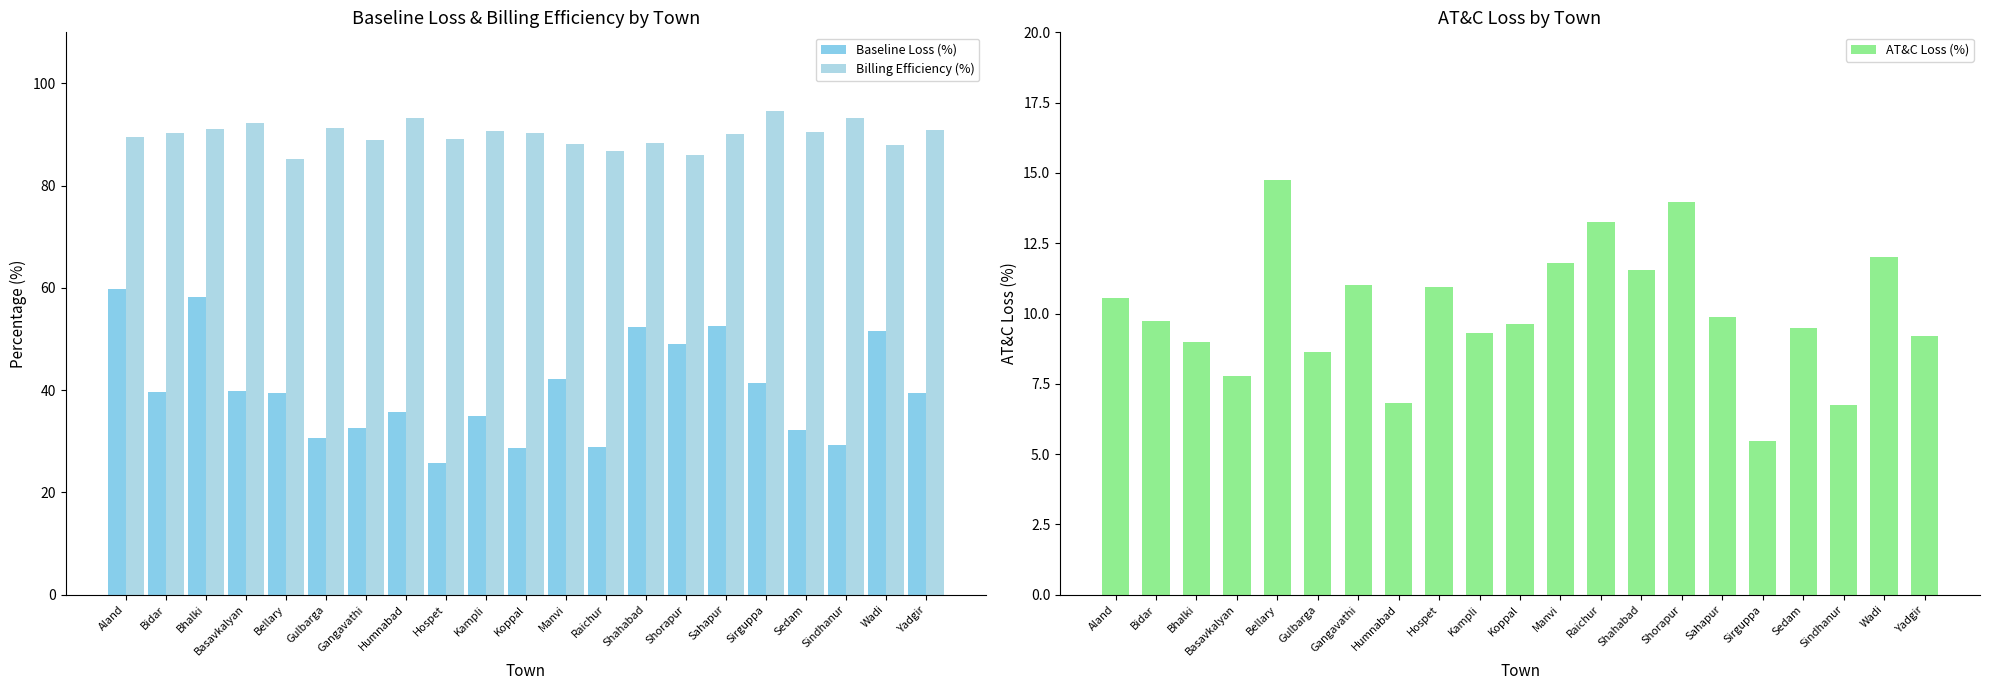

What is the spread (max minus min) of values at Bhalki?

82.0